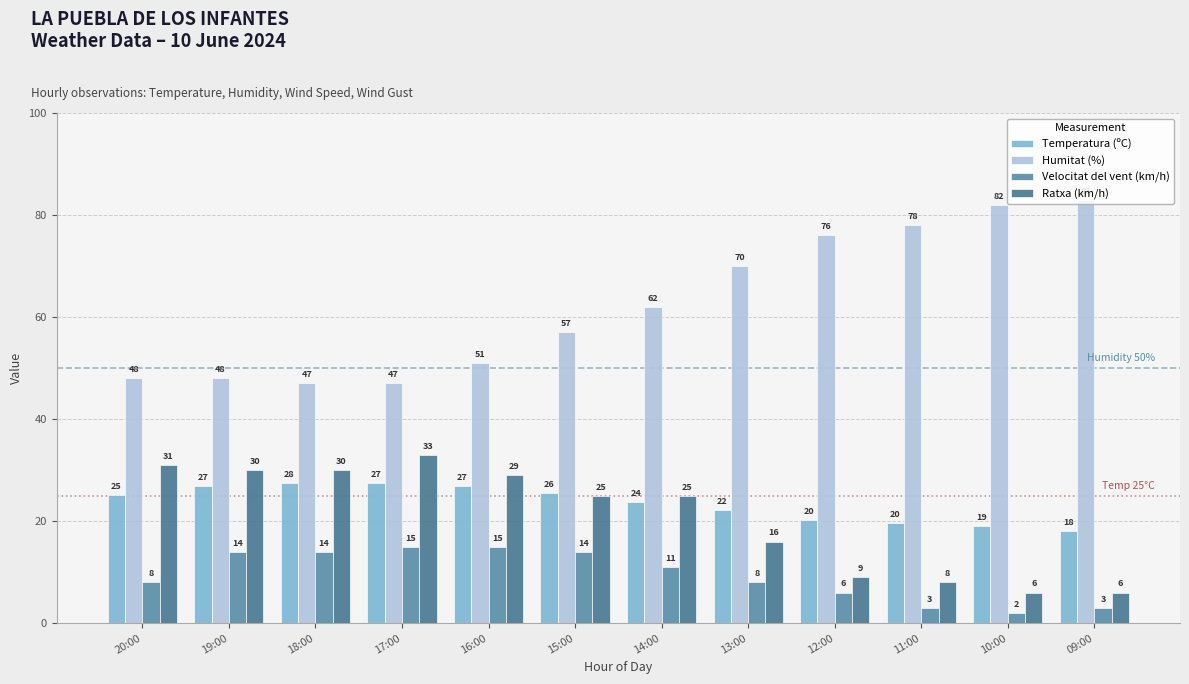

What are all the series names shown in the legend?

Temperatura (ºC), Humitat (%), Velocitat del vent (km/h), Ratxa (km/h)